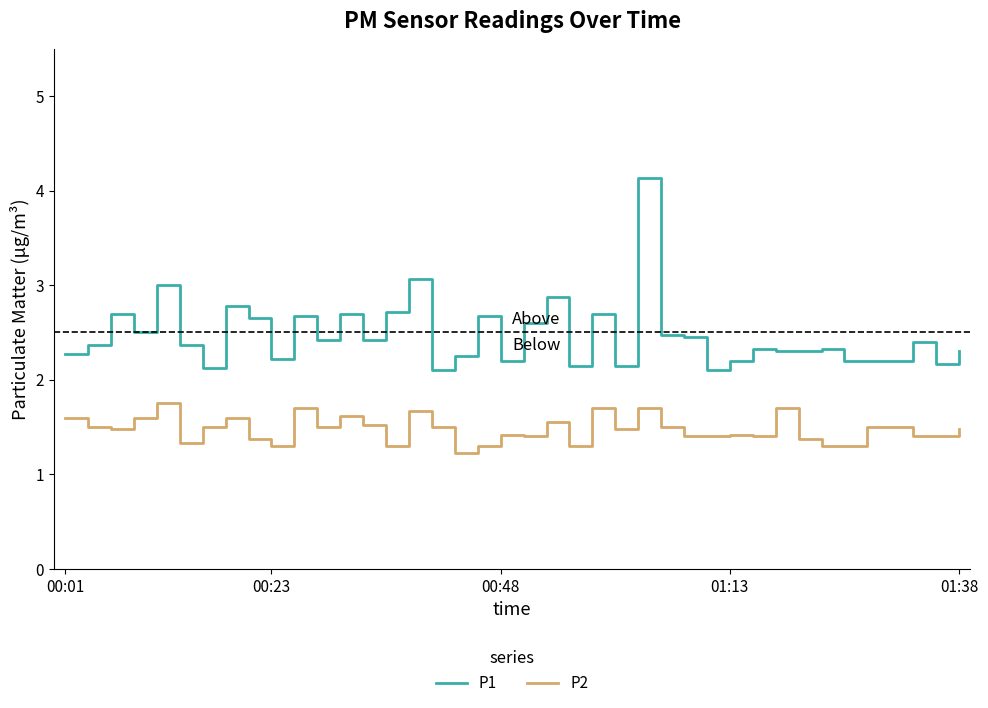

What is the difference between the maximum and second lowest values in the P1 series?

2.0